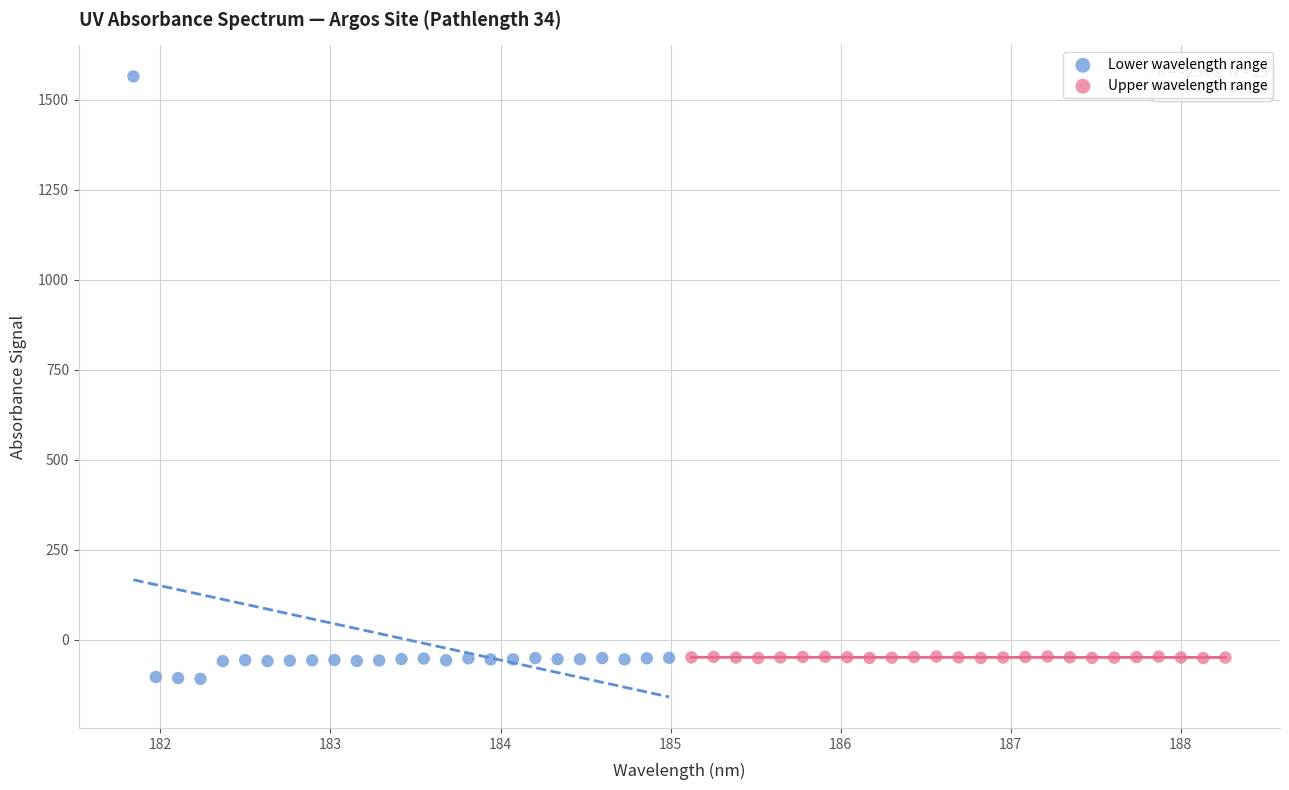

What are all the series names shown in the legend?

Lower wavelength range, Upper wavelength range